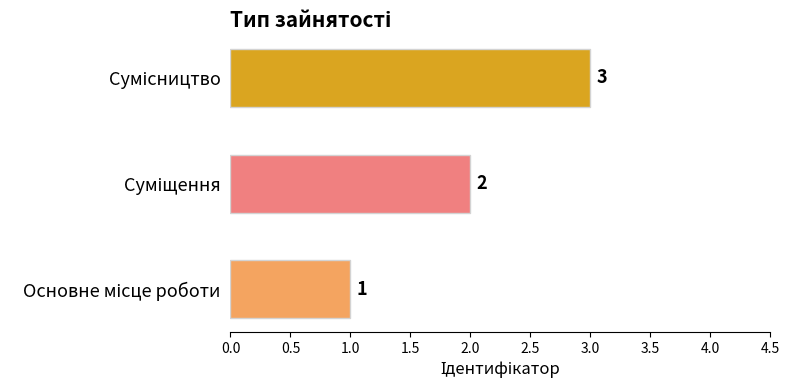

What is the sum of all values?

6